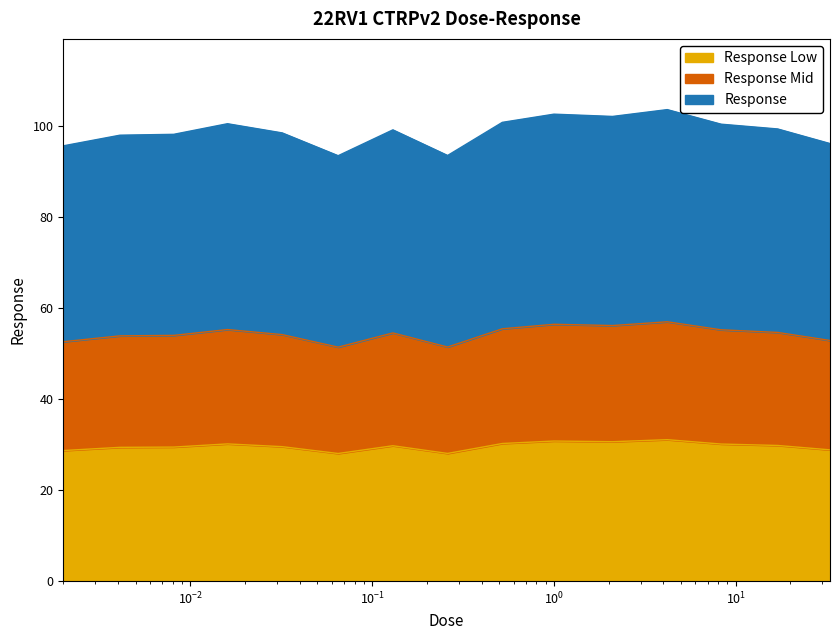

True or false: the data shows 148.2 at 0.13.

False